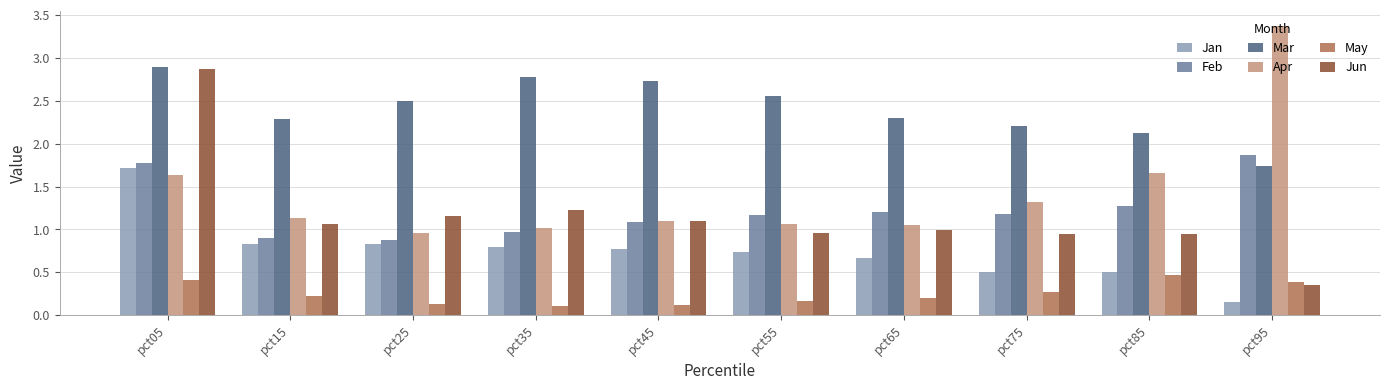

Where is Jun nearest to the value 1?

pct65